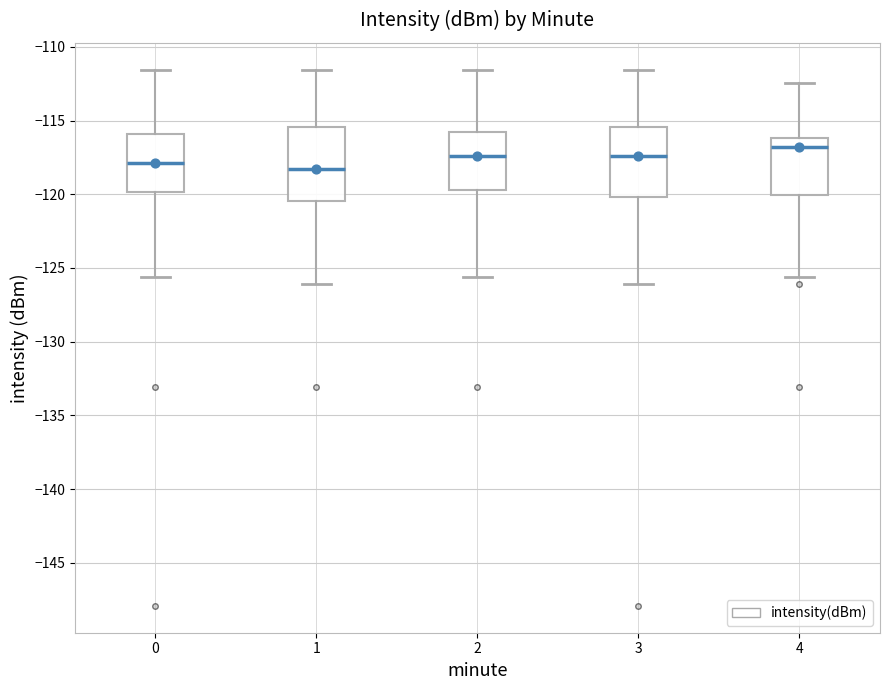

Reading left to right, transcribe this box plot: for each box, give where its median line is, the range the box spans, and where its two whiskers end, as read against the y-axis. The values are not printed on the chart, so give them approximately, as read against the axis.

0: median -118.0, box -120.0 to -116.0, whiskers -125.5 to -111.5
1: median -118.5, box -120.5 to -115.5, whiskers -126.0 to -111.5
2: median -117.5, box -119.5 to -116.0, whiskers -125.5 to -111.5
3: median -117.5, box -120.0 to -115.5, whiskers -126.0 to -111.5
4: median -117.0, box -120.0 to -116.0, whiskers -125.5 to -112.5